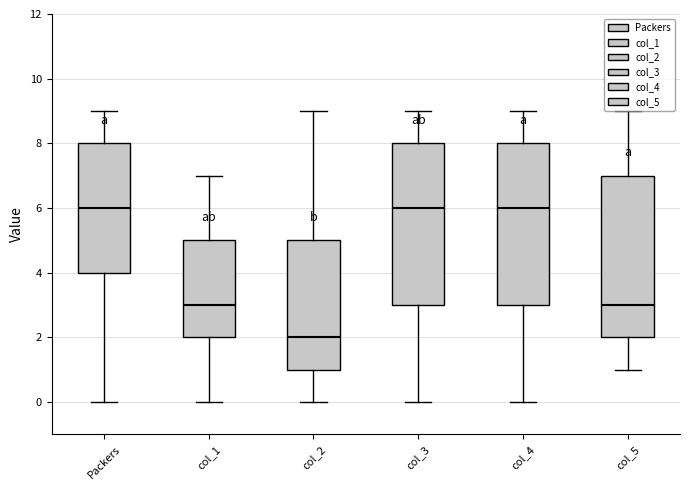

Reading left to right, read every box against the y-axis: the position of its median line, the range the box covers, and the ends of its whiskers. The values are not printed on the chart, so give them approximately, as read against the axis.

Packers: median 6, box 4 to 8, whiskers 0 to 9
col_1: median 3, box 2 to 5, whiskers 0 to 7
col_2: median 2, box 1 to 5, whiskers 0 to 9
col_3: median 6, box 3 to 8, whiskers 0 to 9
col_4: median 6, box 3 to 8, whiskers 0 to 9
col_5: median 3, box 2 to 7, whiskers 1 to 9